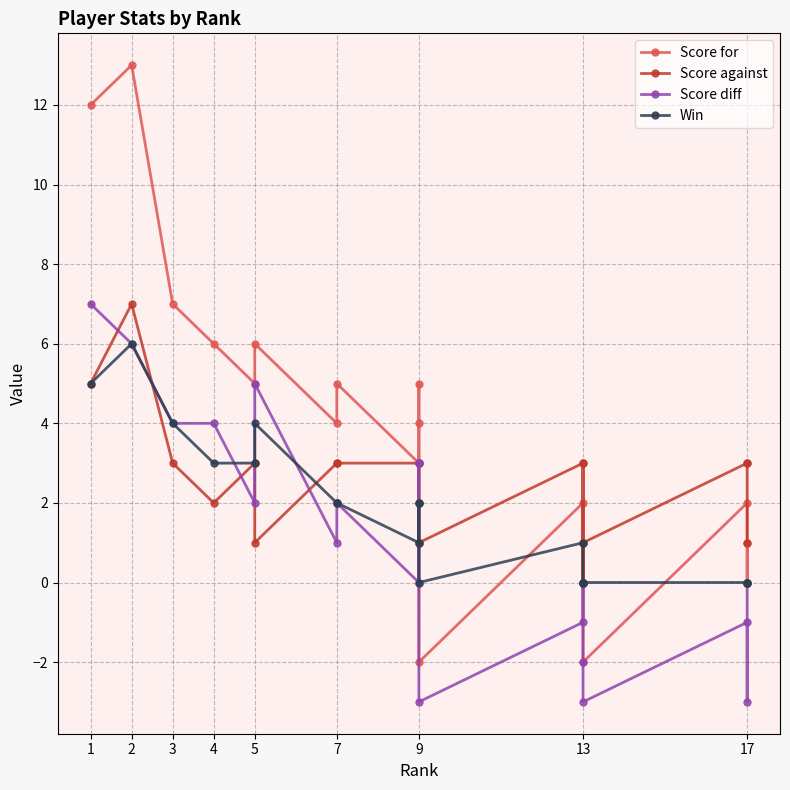

What is the label of the 17th point from the right?

3